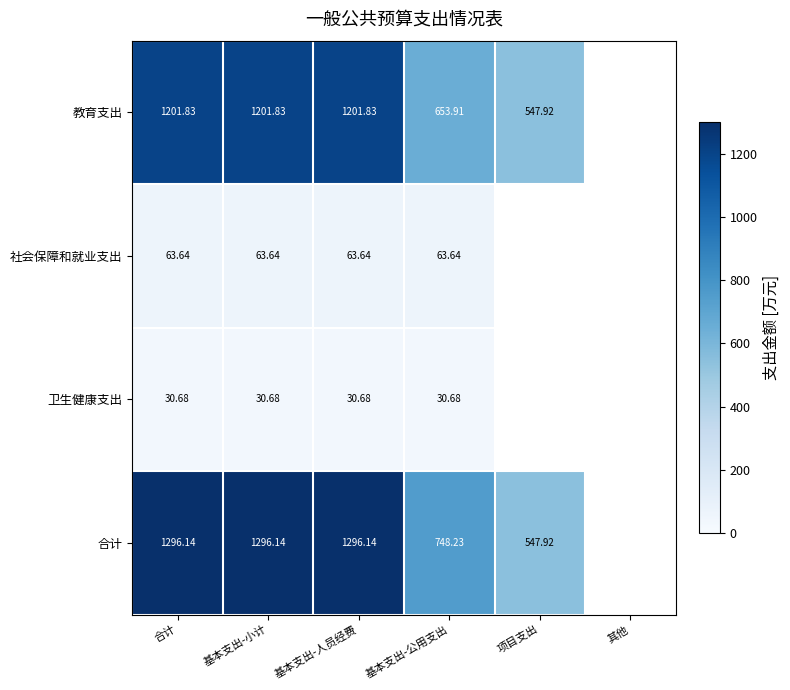

True or false: 合计 has a value of 1296.1 at 合计.

True